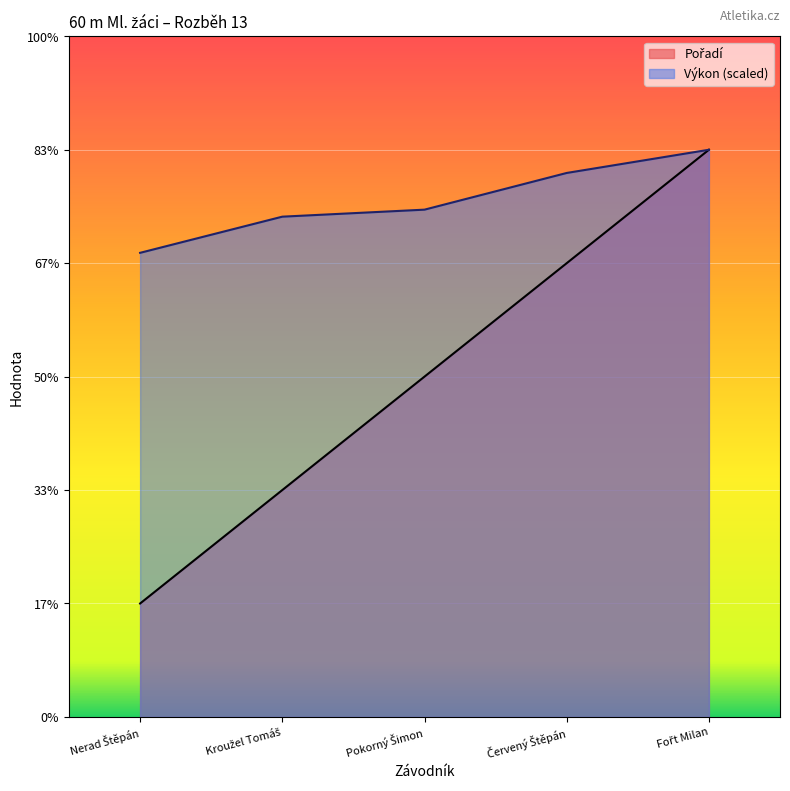

Rank the series at Červený Štěpán from highest to lowest value.

Výkon, Pořadí